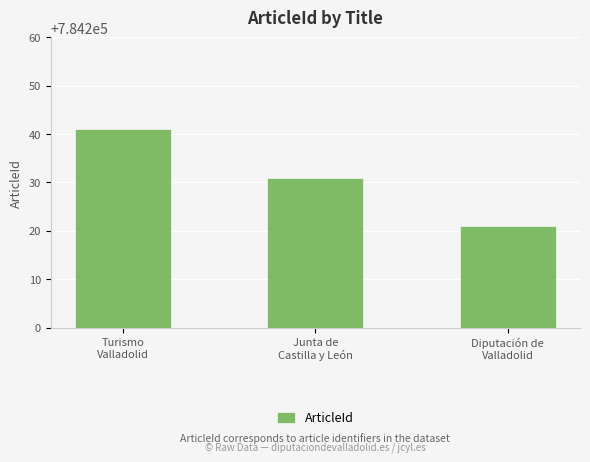

What is the value of the 3rd bar from the left?

784221